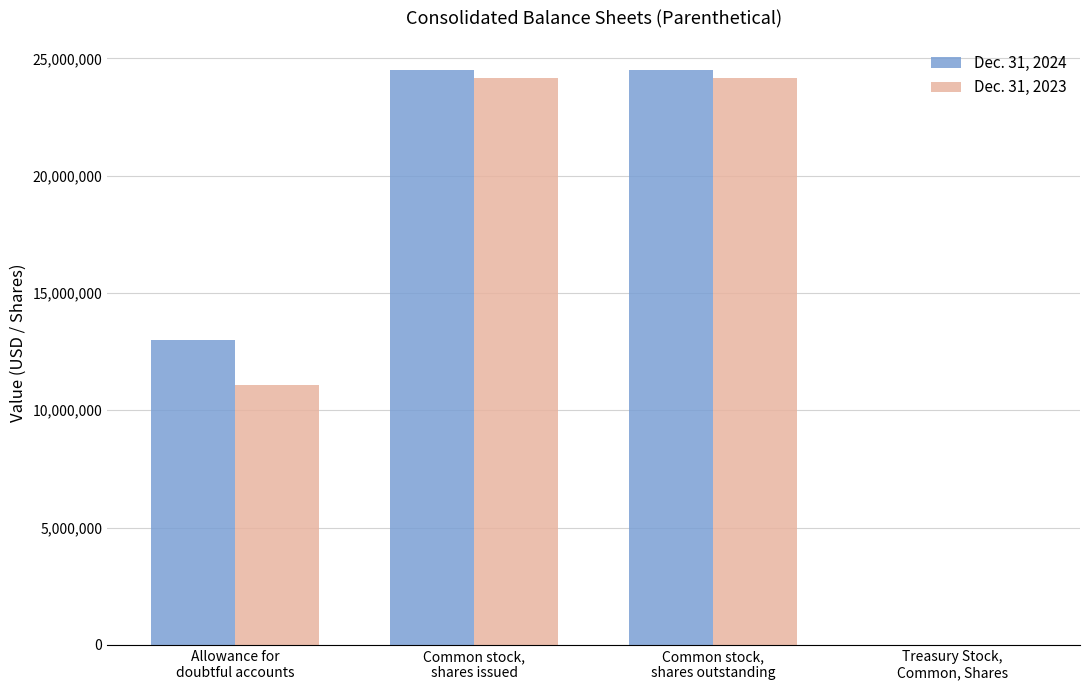

Which series has the widest spread of values?

Dec. 31, 2024